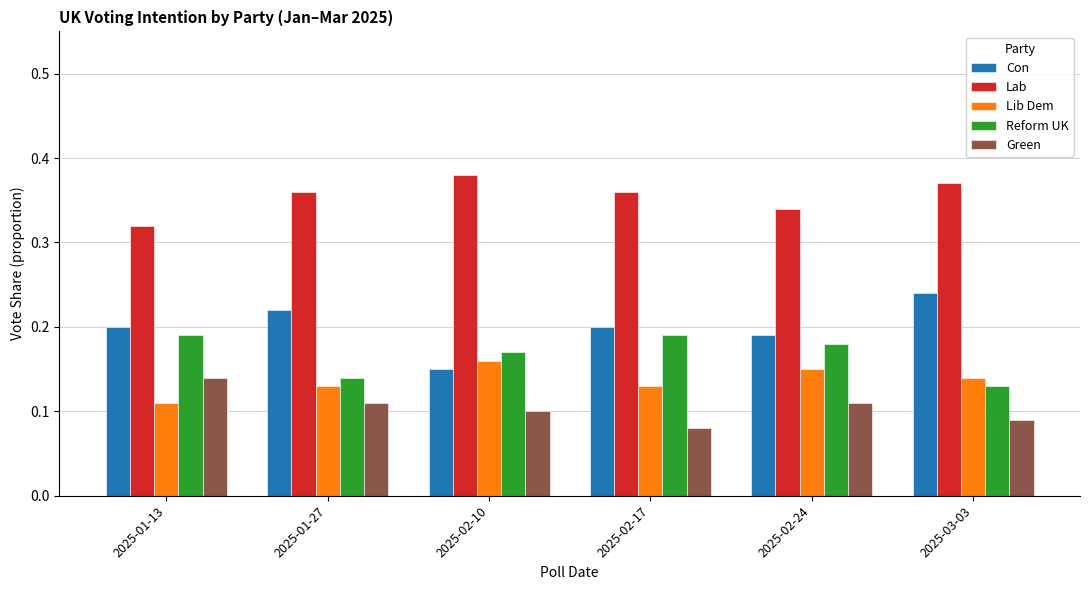

The Reform UK series shows 0.2 at 2025-03-03. True or false?

False